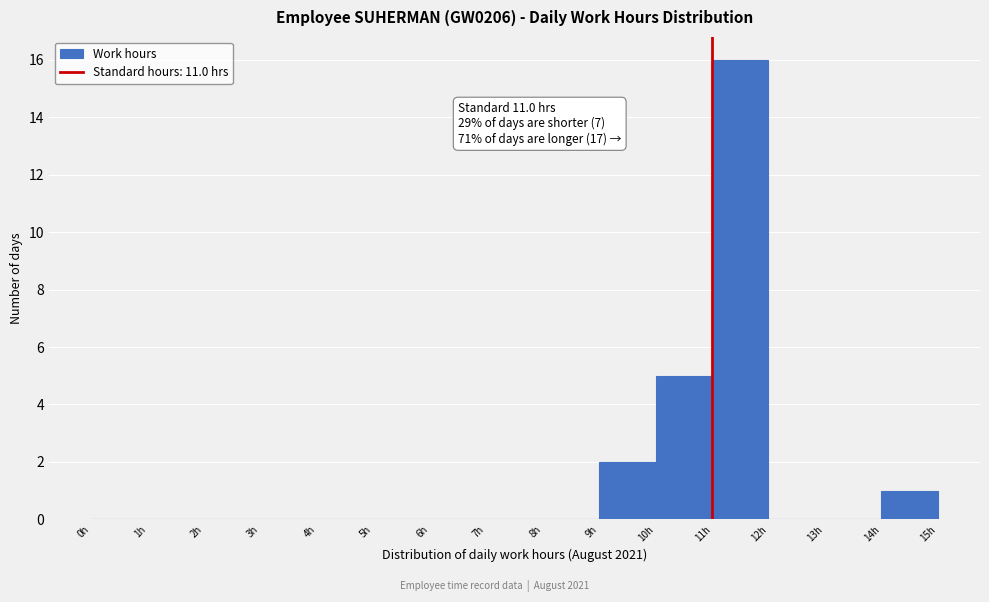

Over which range of the x-axis is the bar tallest?

11 to 12